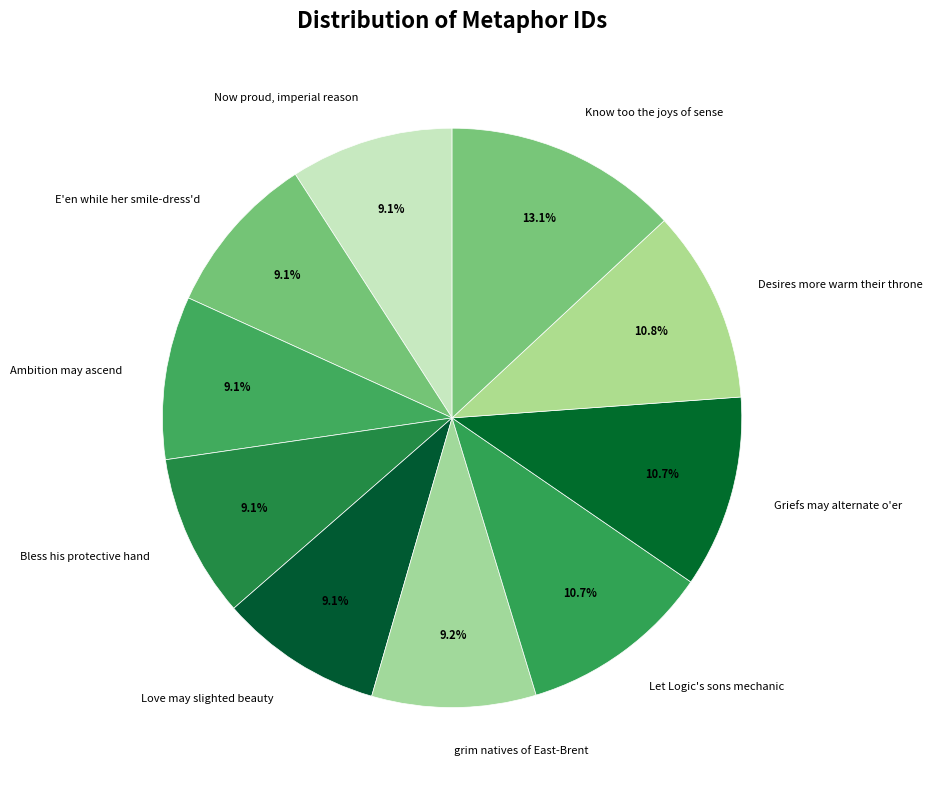

To the nearest percent, what is the combined percentage of Griefs may alternate o'er and Bless his protective hand?

20%